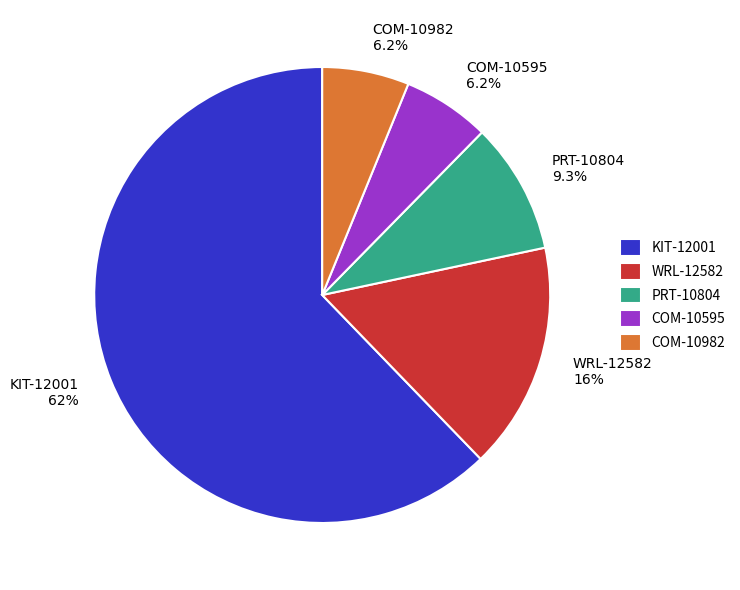

Is it true that PRT-10804 is 17% of the pie?

False